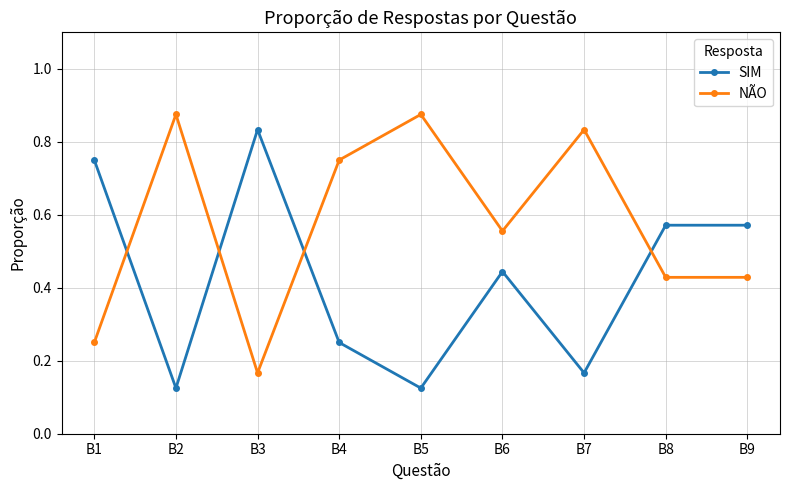

What is the sum of all SIM values?

3.8